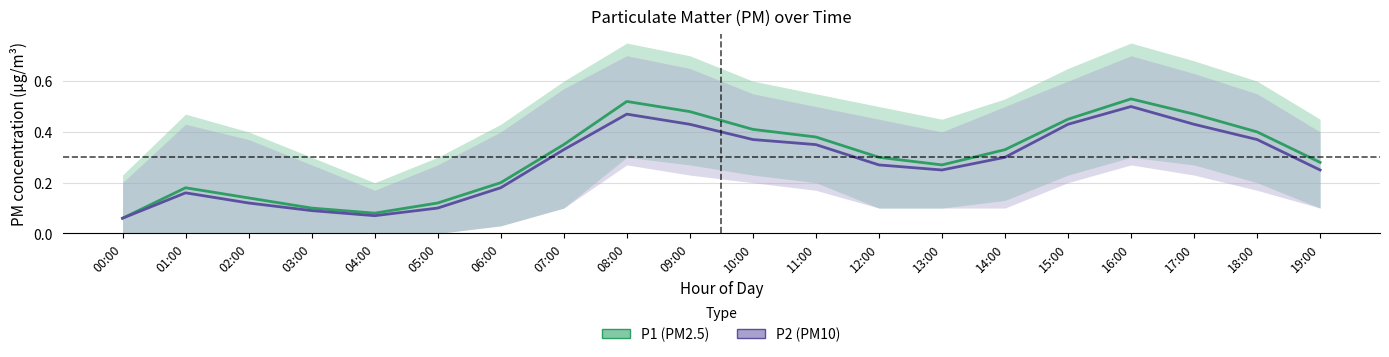

In P2_lower, how many points are higher than both neighbors (excluding endpoints)?

2